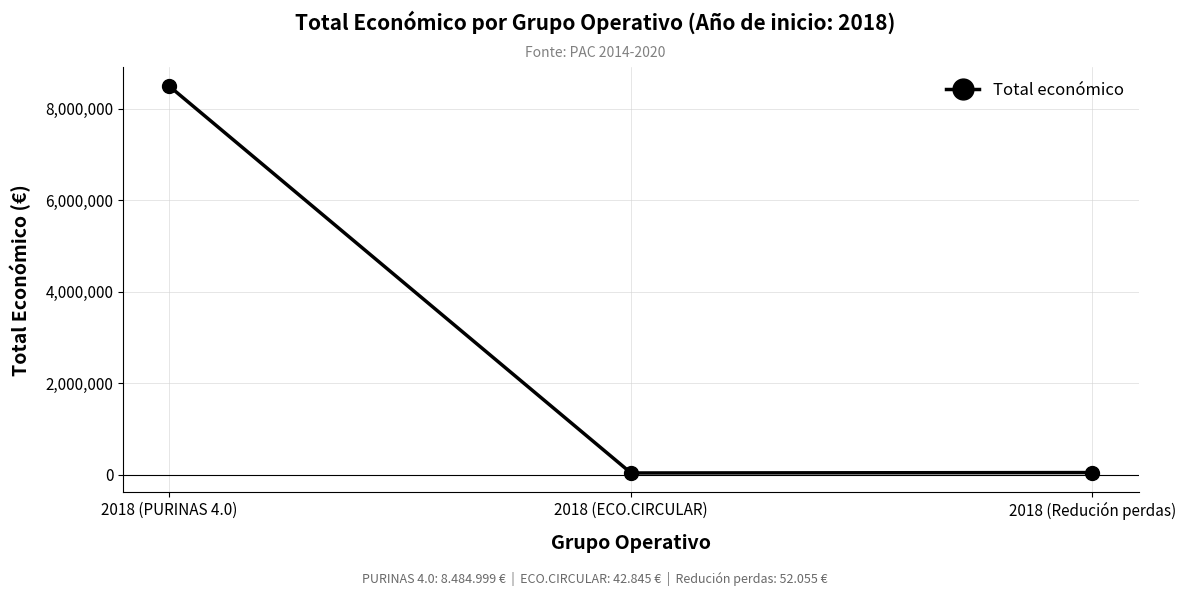

What is the sum of the values at 2018 (Redución perdas) and 2018 (PURINAS 4.0)?

8537054